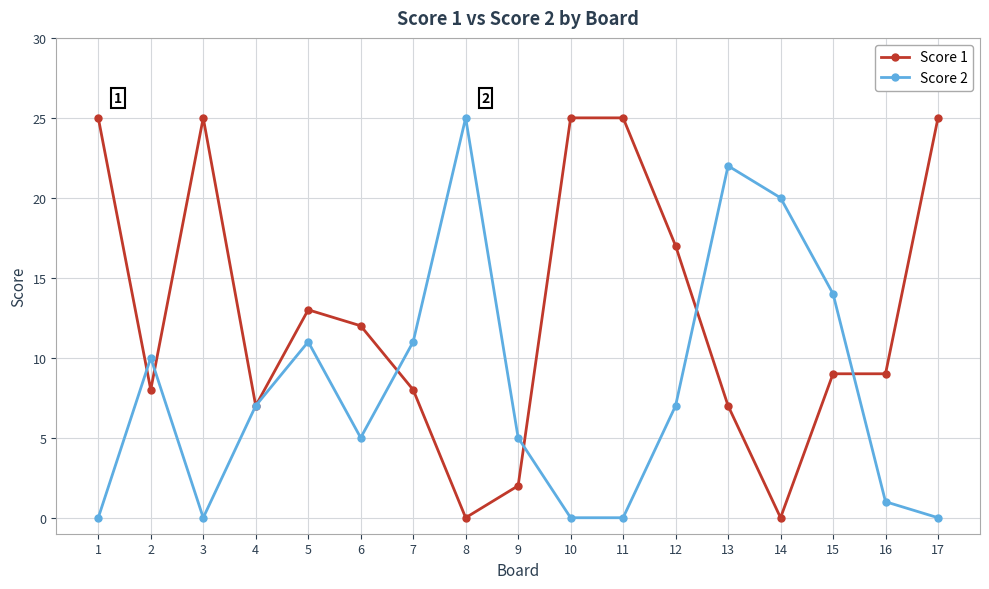

Is it true that Score 1 equals 25 at 1?

True